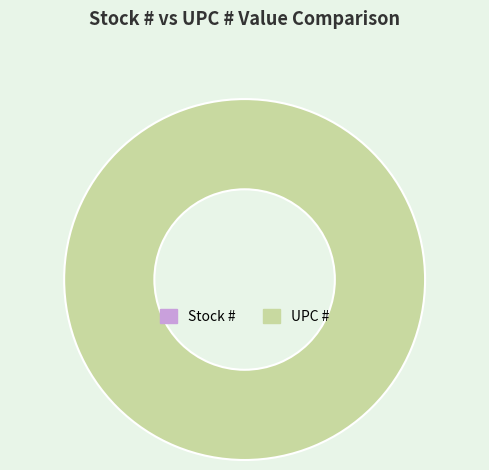

To the nearest percent, what is the average slice percentage?

50%